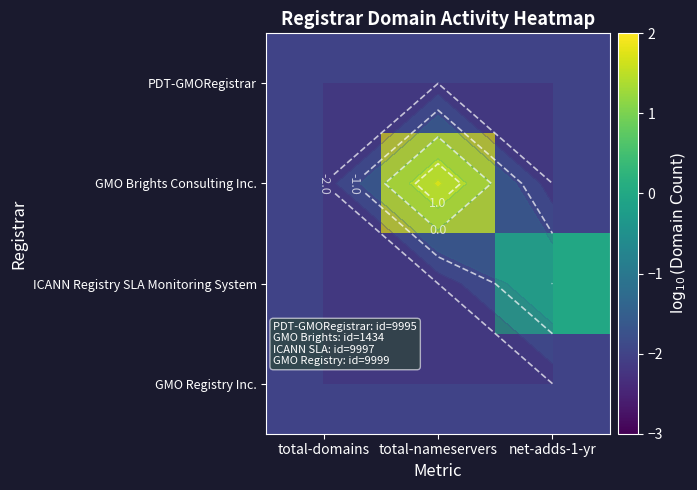

What is the minimum value shown in the chart?

-2.0